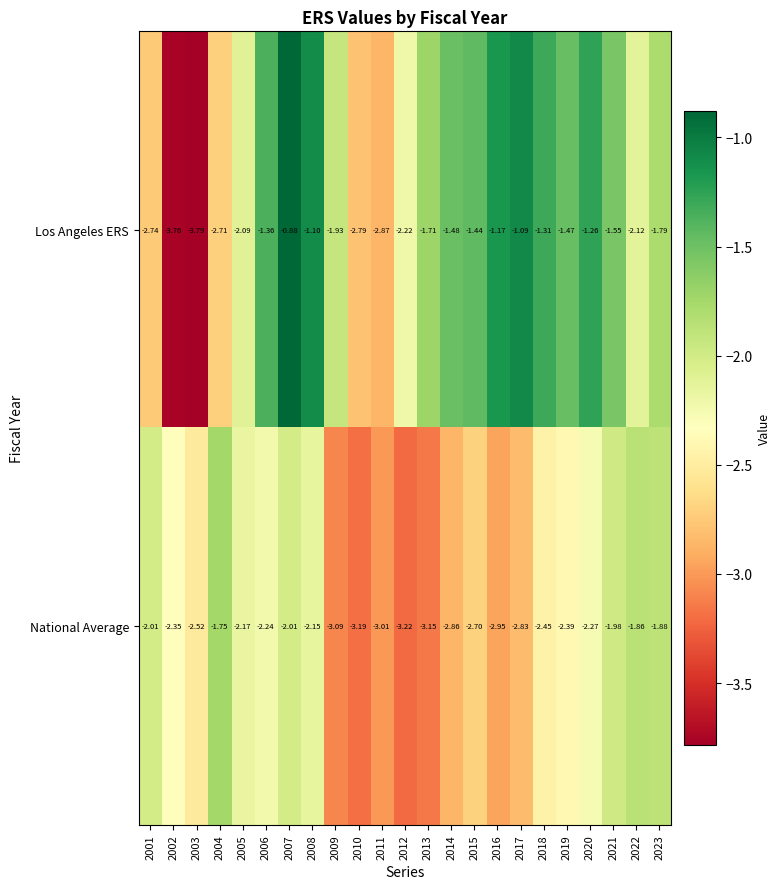

Which series has the largest total across all categories?

Los Angeles ERS